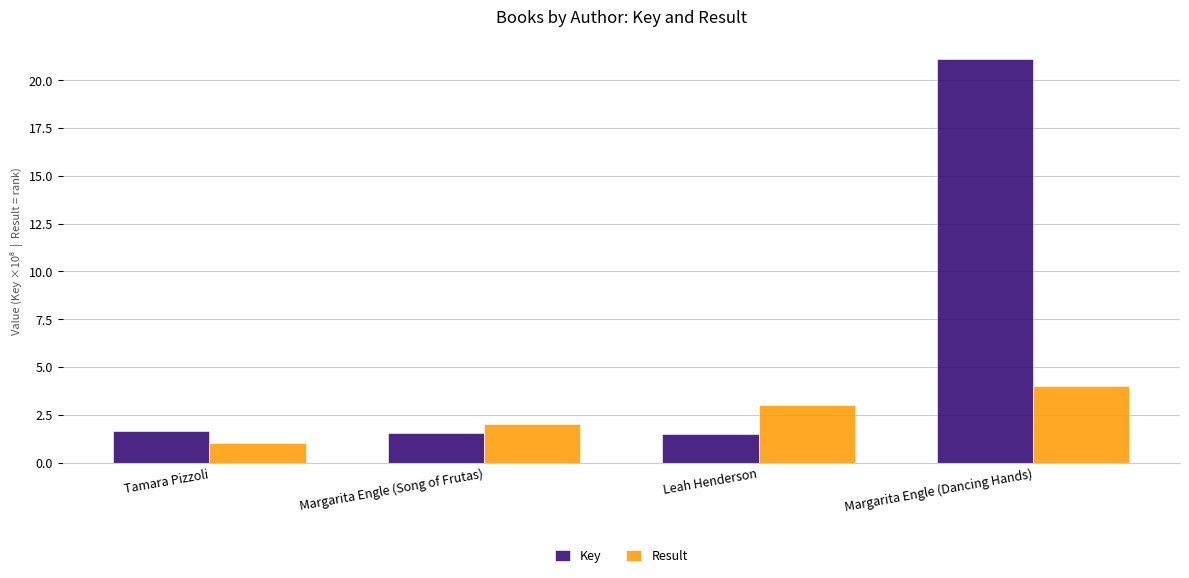

At which label does Key reach its peak?

Margarita Engle (Dancing Hands)